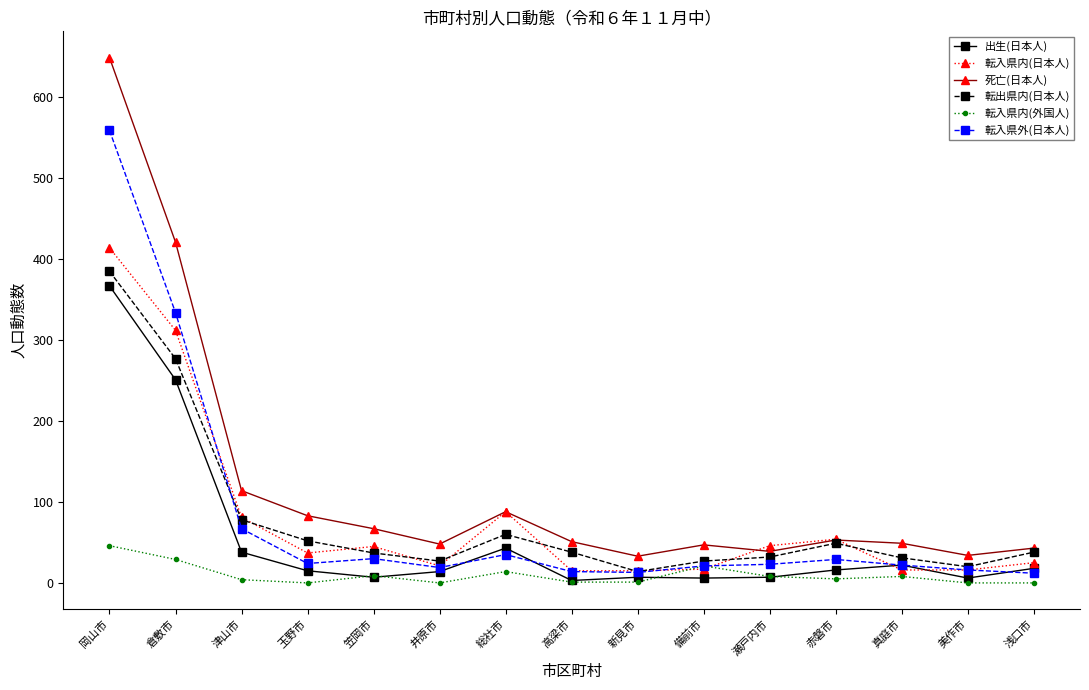

What is the difference between the 出生(日本人) values at 赤磐市 and 津山市?

22